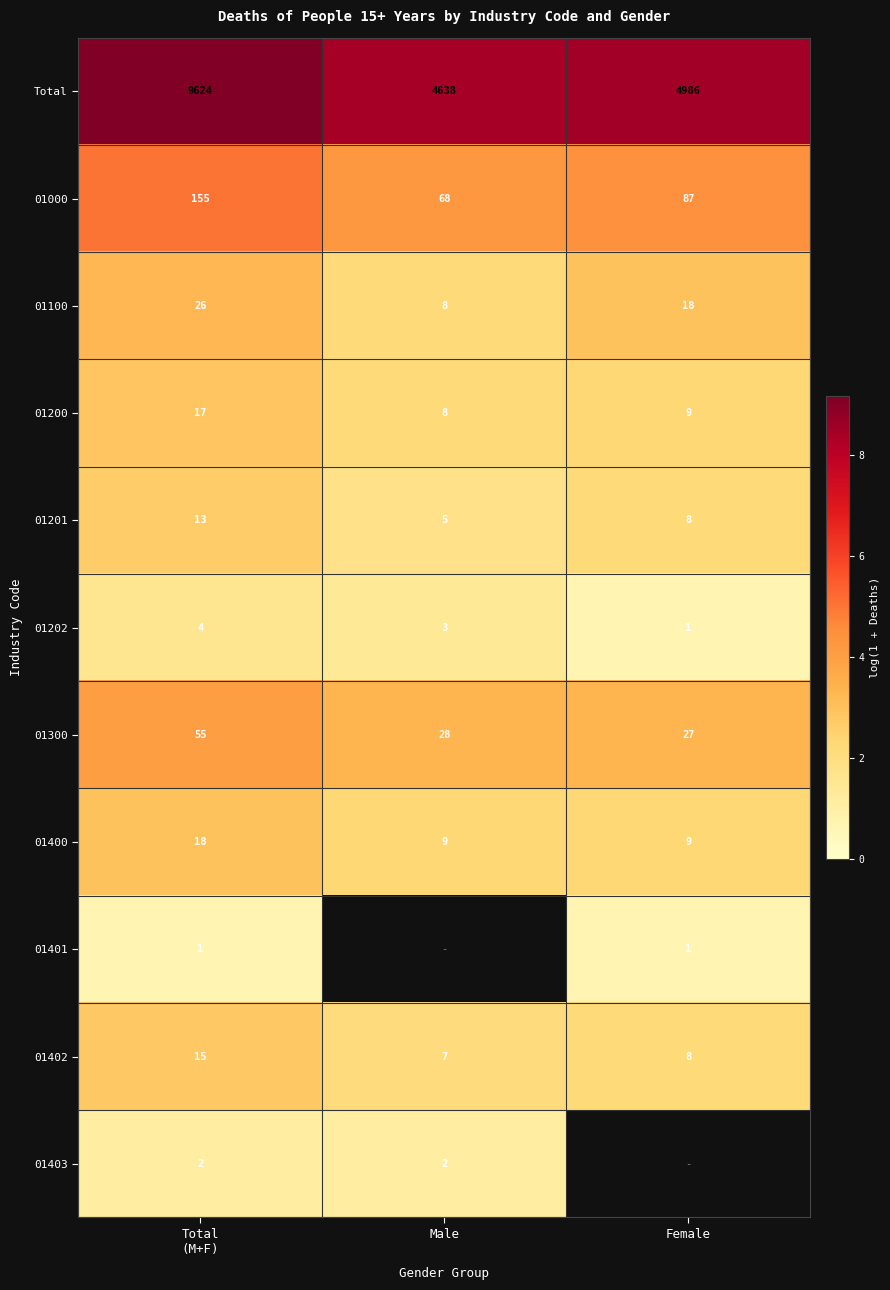

At which label is 01000 closest to 111?

Female